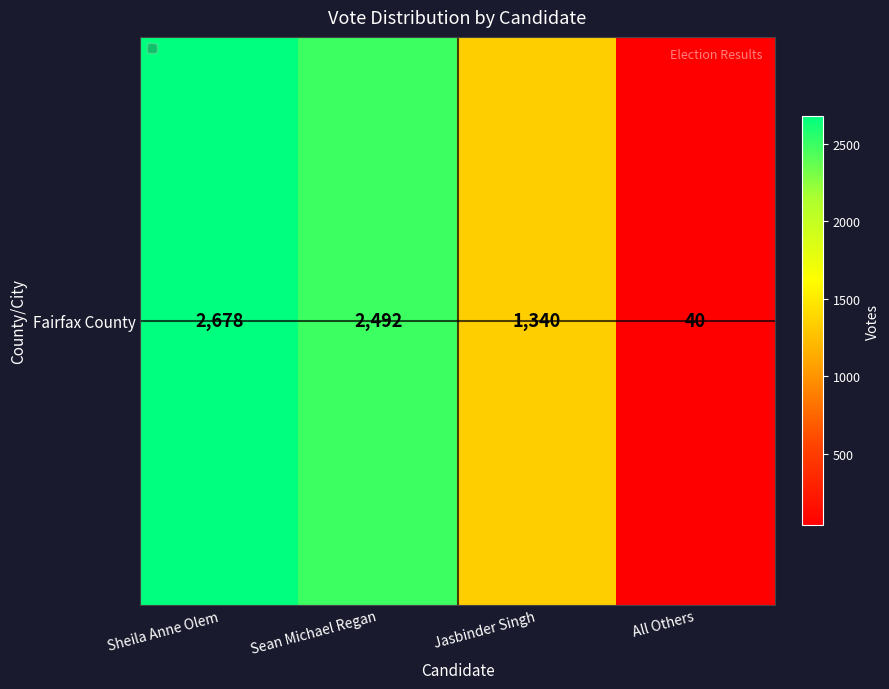

How many values are below 2492?

2